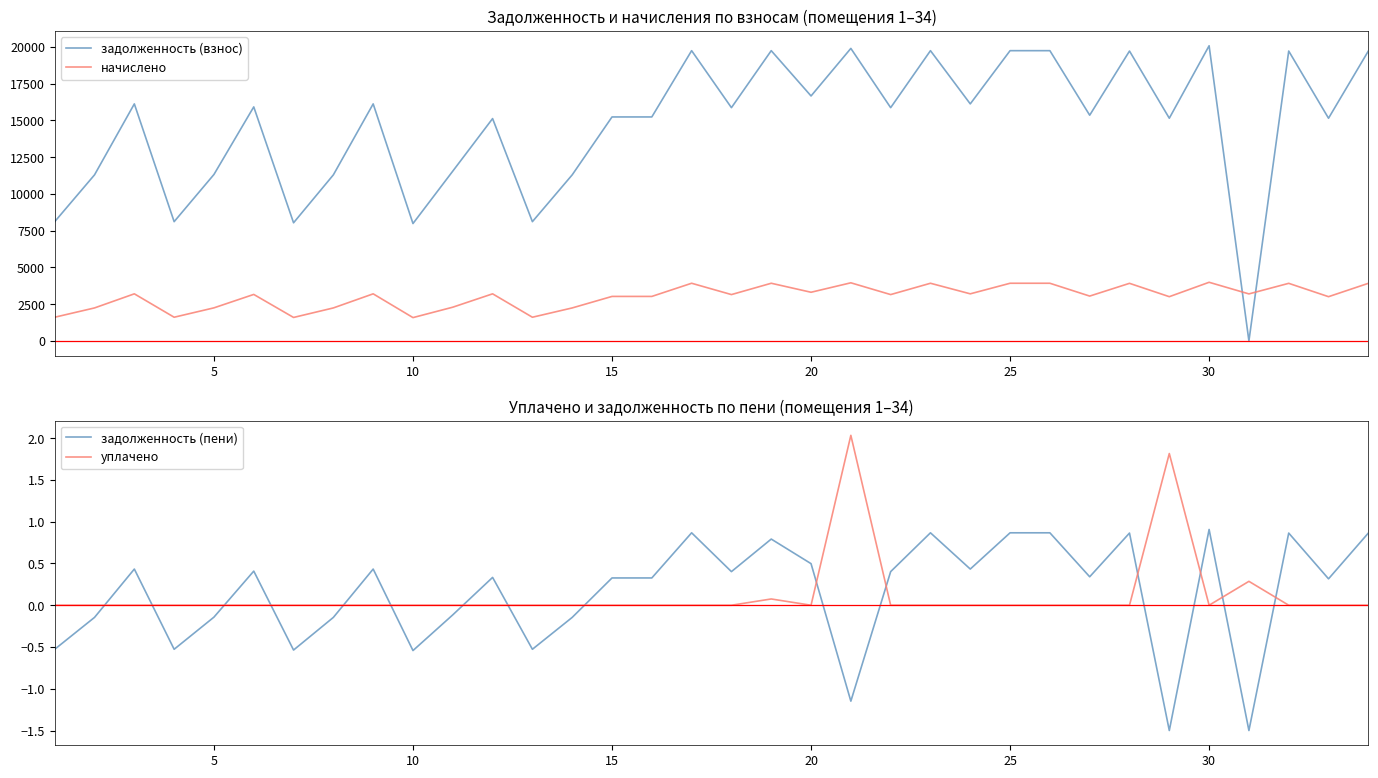

What is the approximate value of начислено at 10?

1587.1